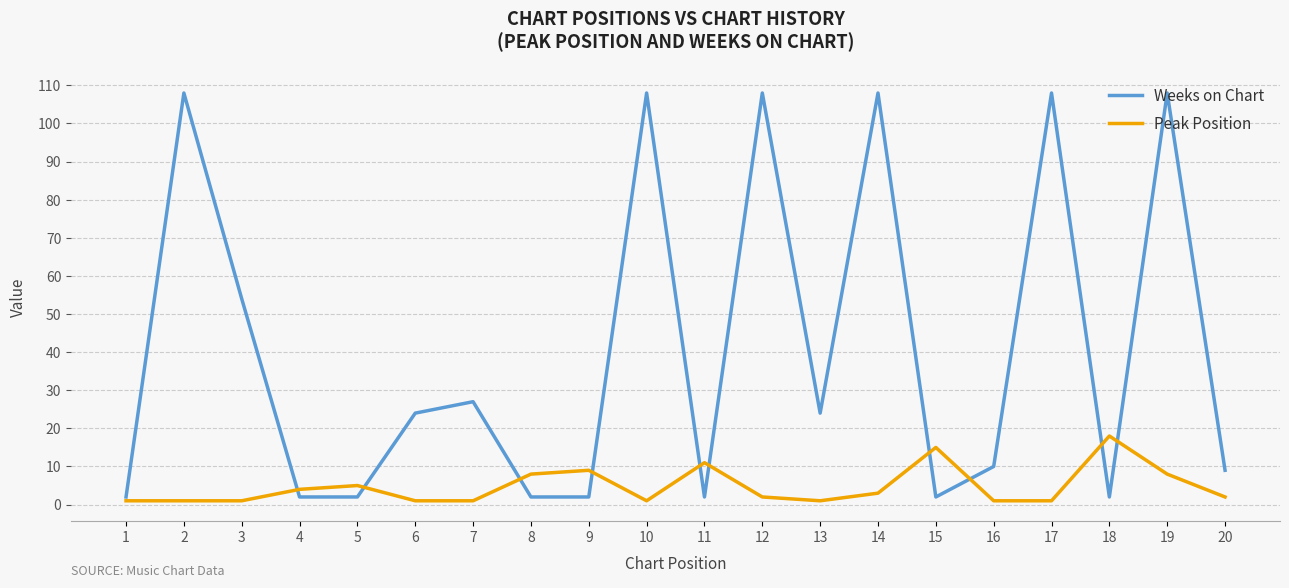

Between 4 and 18, which series saw the biggest shift?

Peak Position